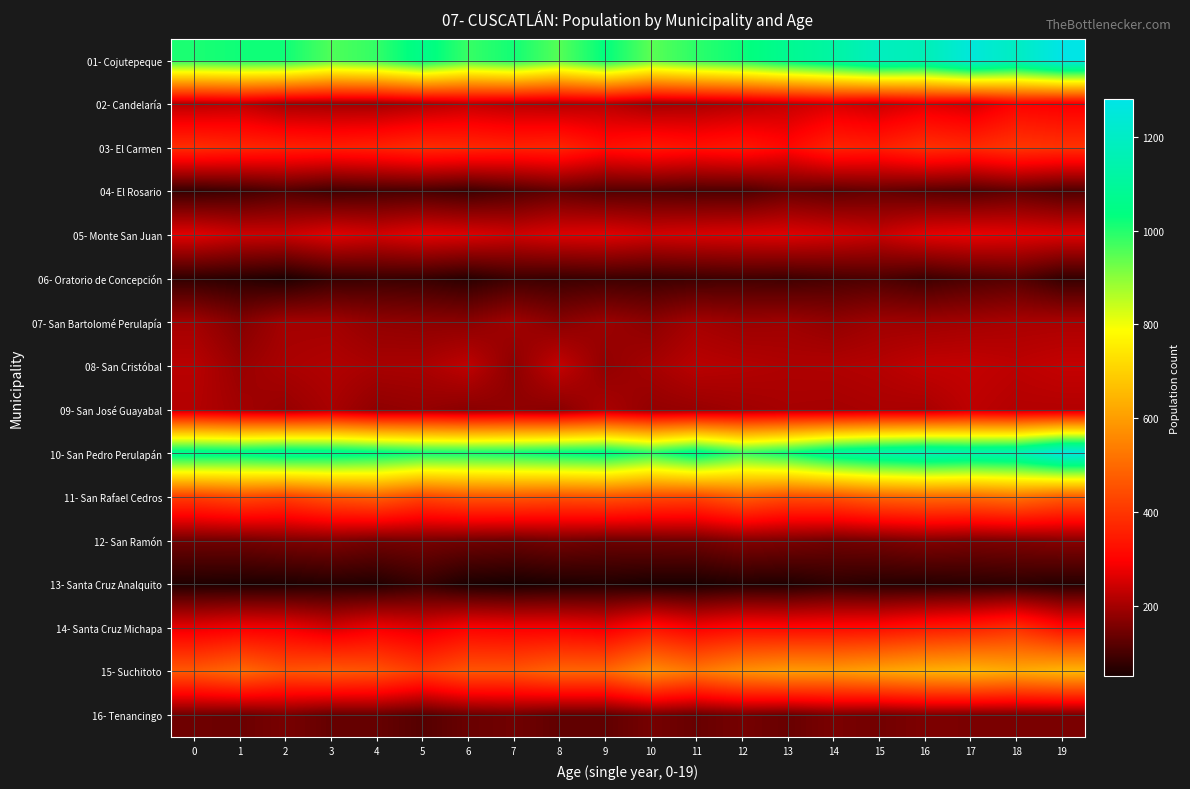

What is the total value across all series at 3?

5172